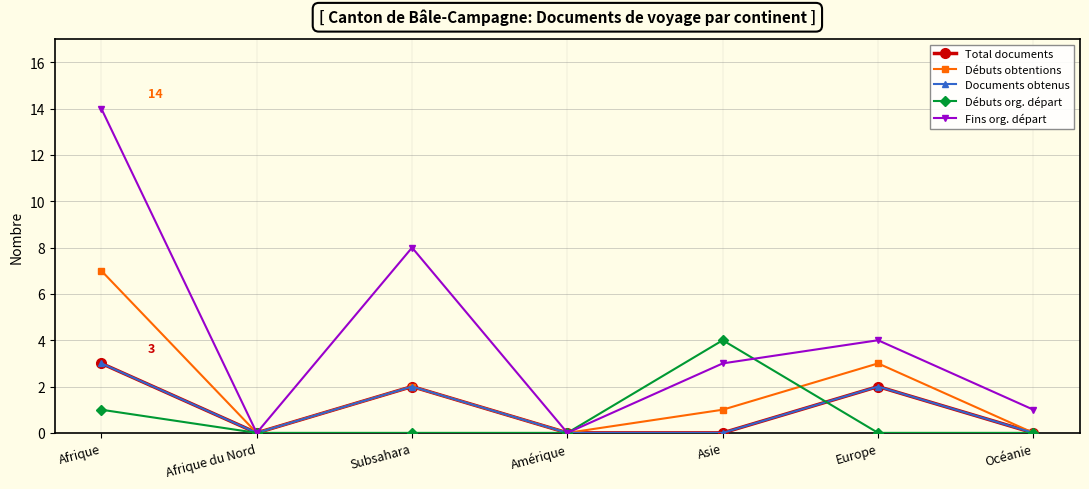

Does the chart have visible grid lines?

Yes